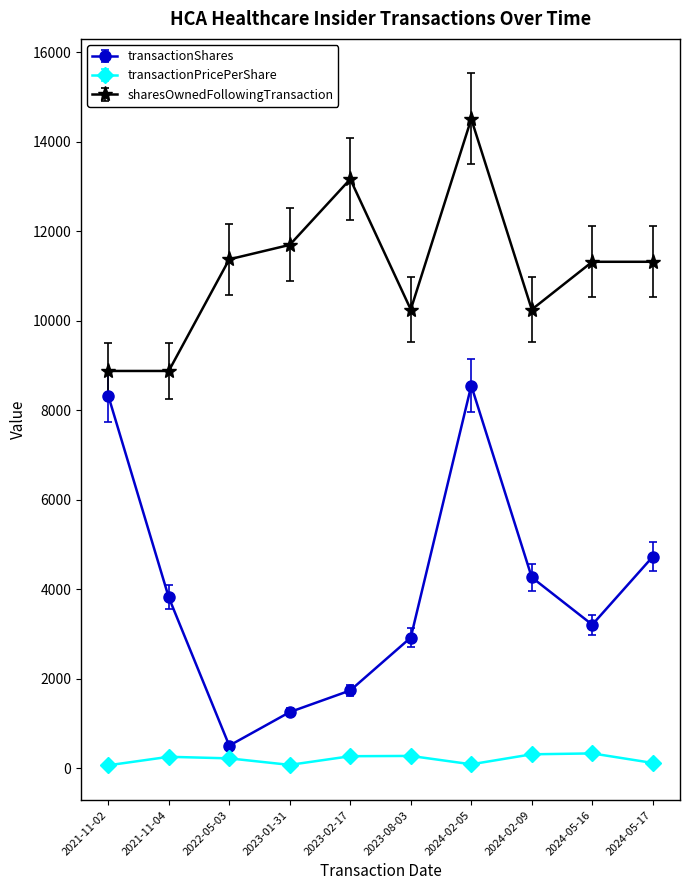

Which series has the largest range (max minus min)?

transactionShares